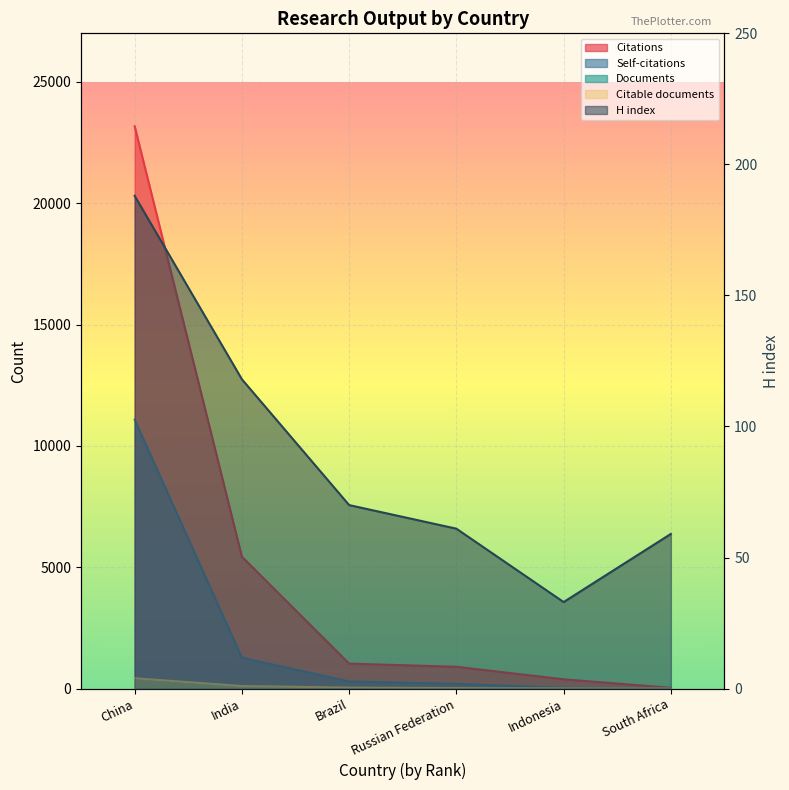

What is the average value of the Documents series?

98